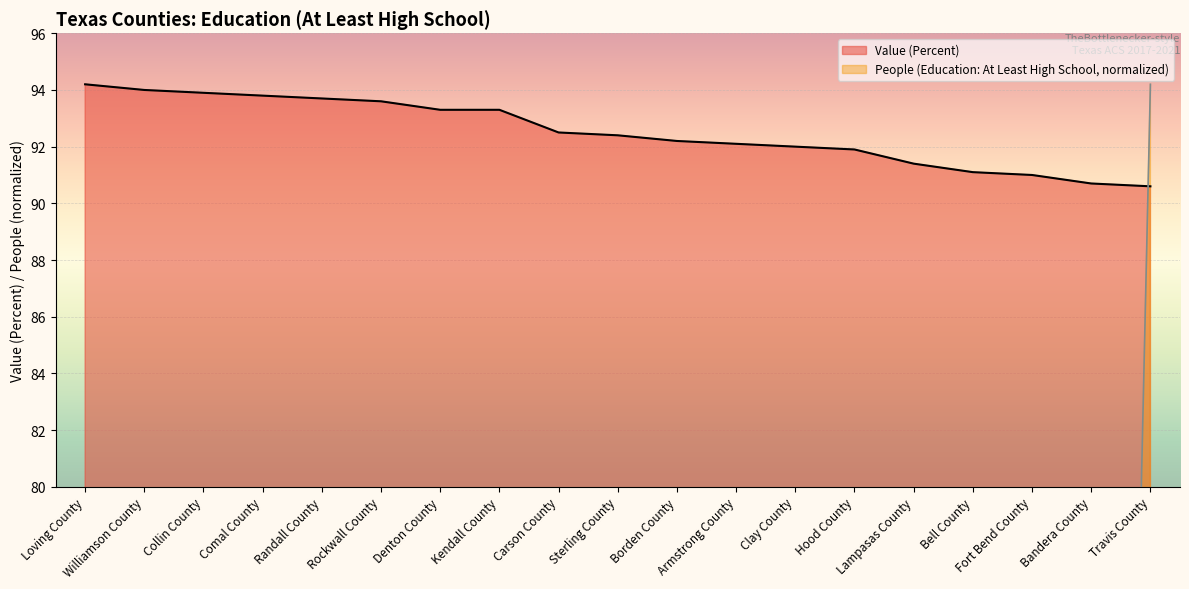

What are all the series names shown in the legend?

Value (Percent), People (Education: At Least High School)